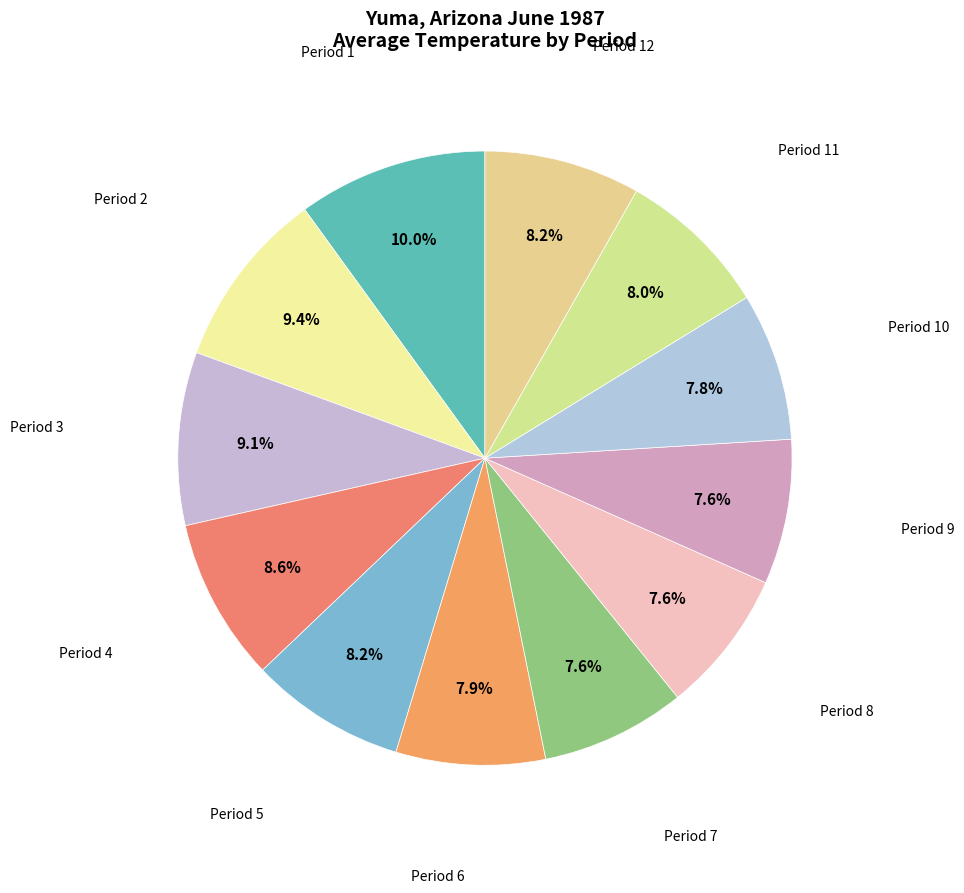

To the nearest percent, what is the difference between the largest and smallest slice percentages?

2%